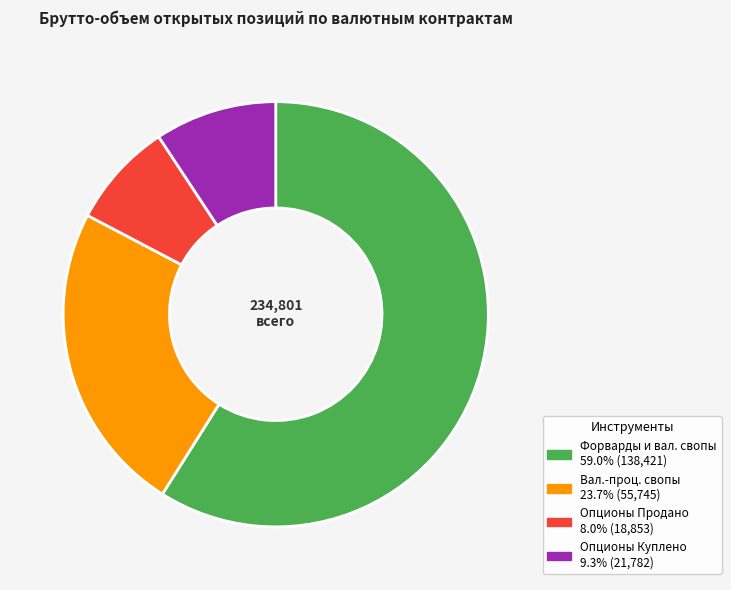

Does any single category account for the majority?

Yes